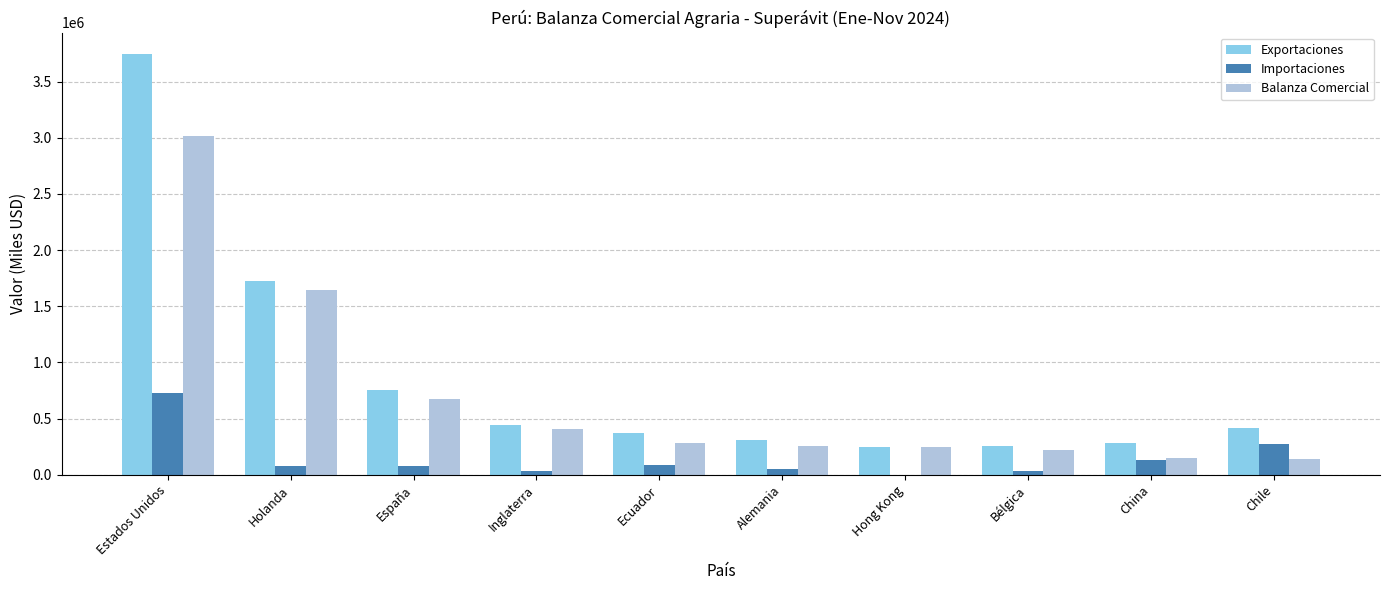

Are the bars grouped side by side (vs. stacked)?

Yes